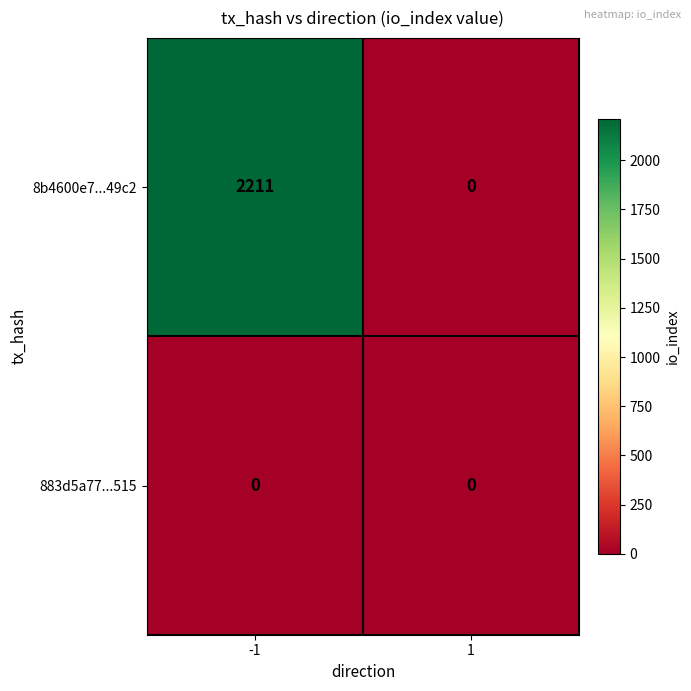

Between -1 and 1, which series saw the biggest shift?

8b4600e7...49c2